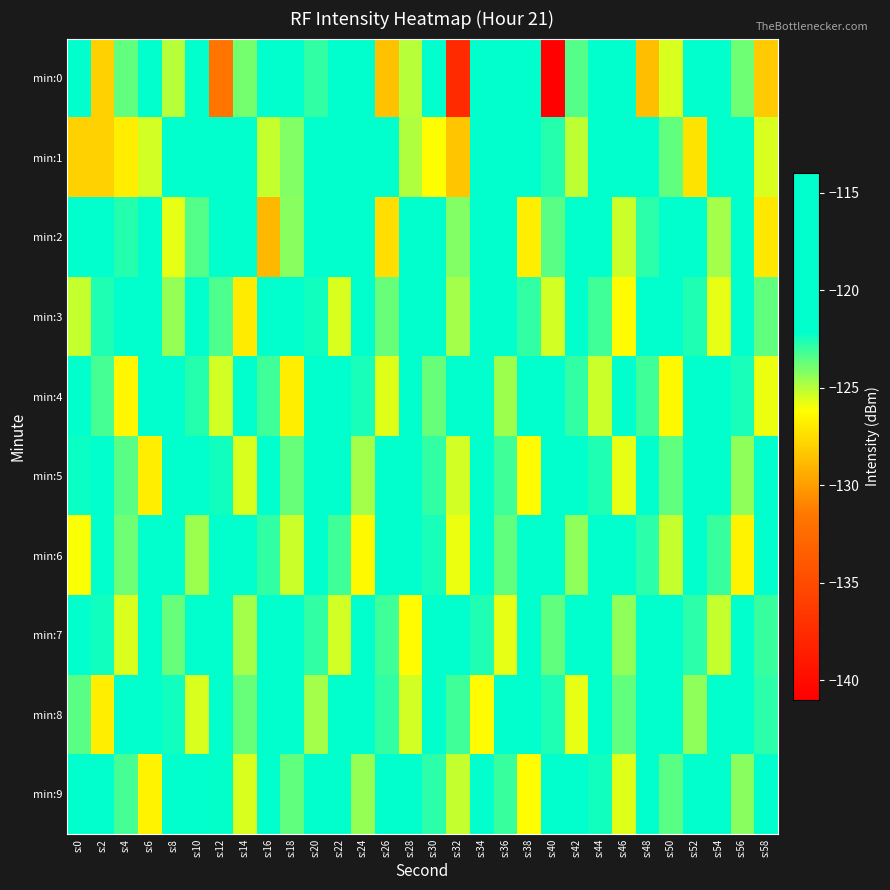

Which series changed the most between s:12 and s:46?

min:0